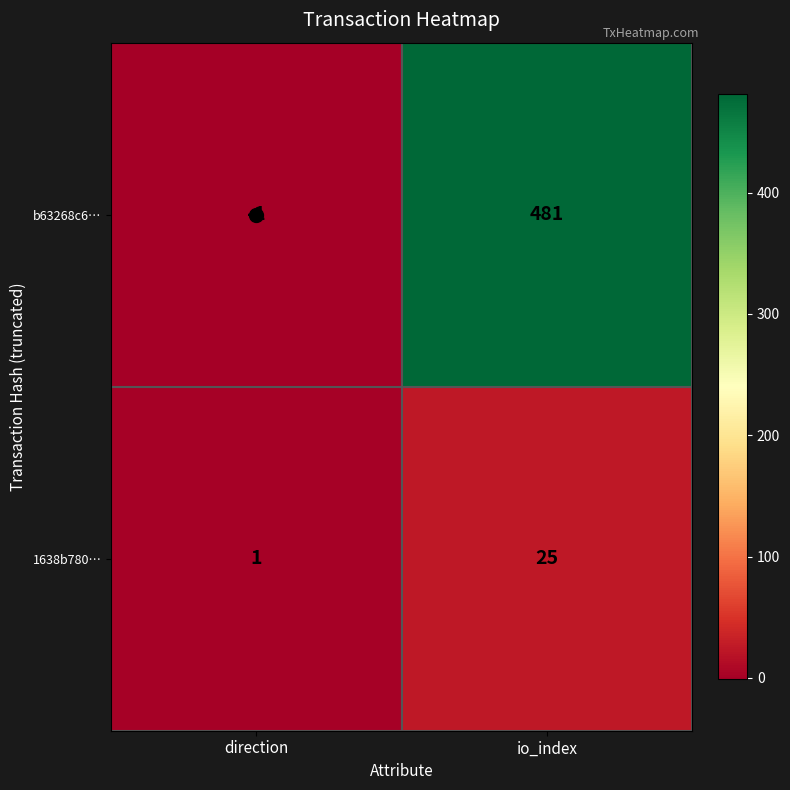

What is the average value of the b63268c6… series?

240